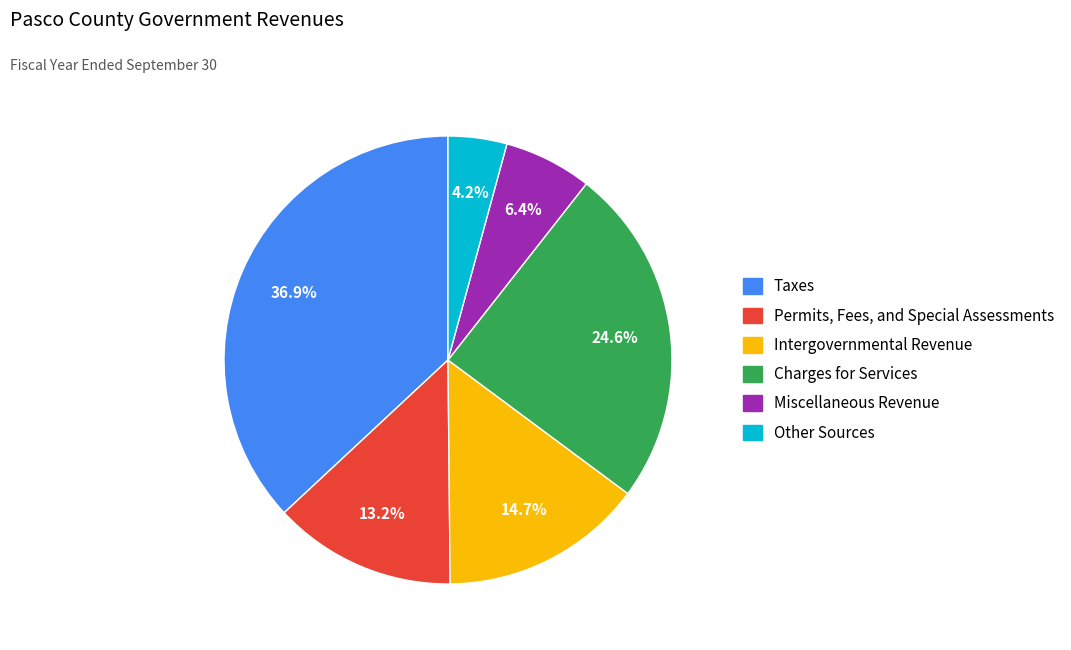

Is the sum of Charges for Services and Miscellaneous Revenue greater than half?

No